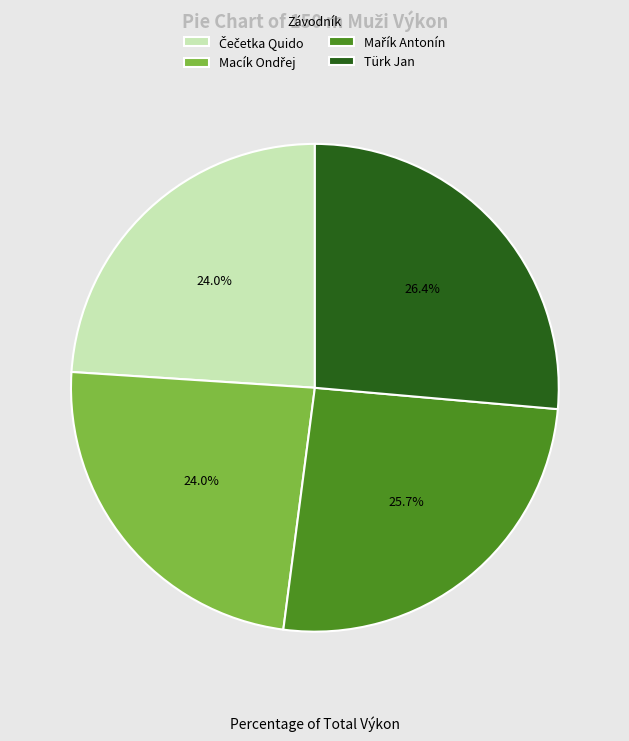

True or false: Türk Jan accounts for 40% of the total.

False